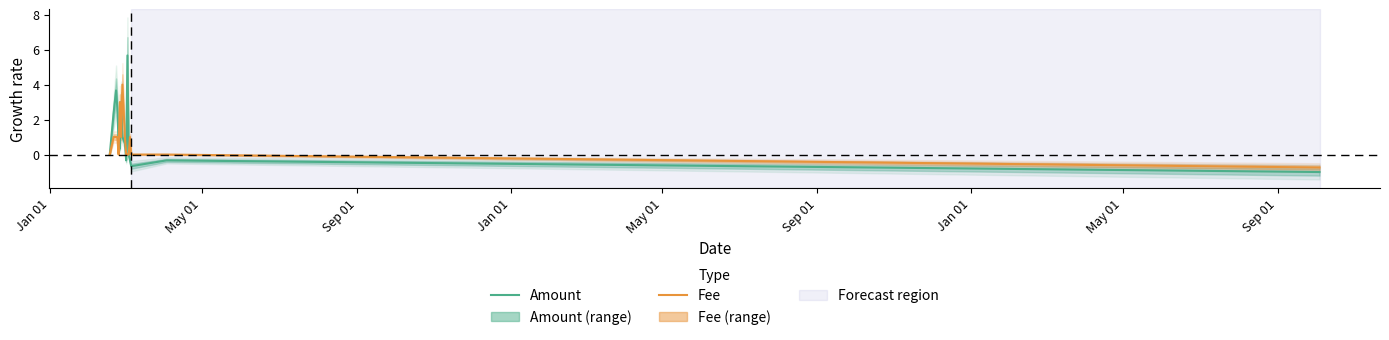

What is the lowest value of the Amount series?

-1.0